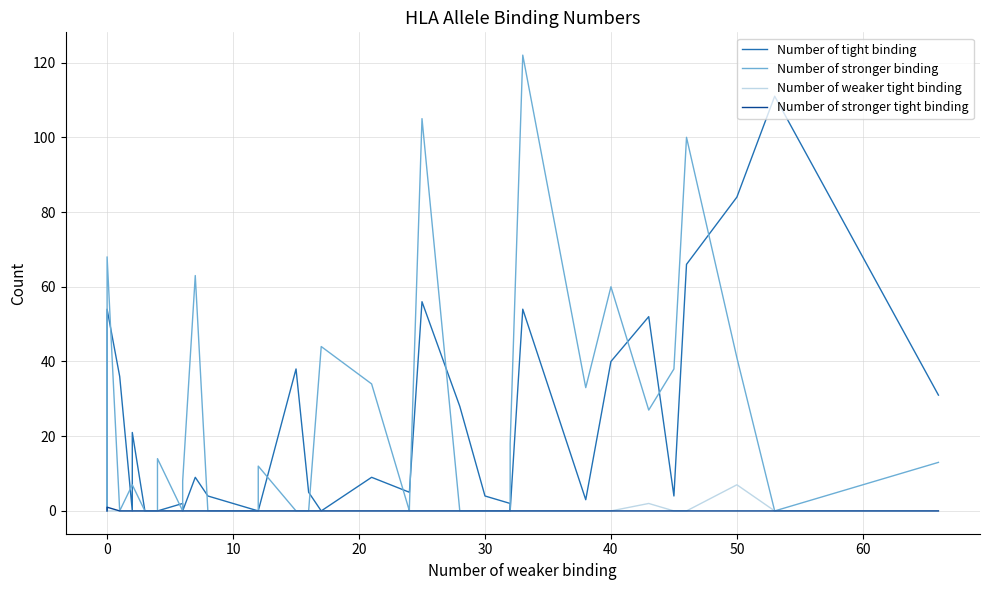

What are all the series names shown in the legend?

Number of tight binding, Number of stronger binding, Number of weaker tight binding, Number of stronger tight binding